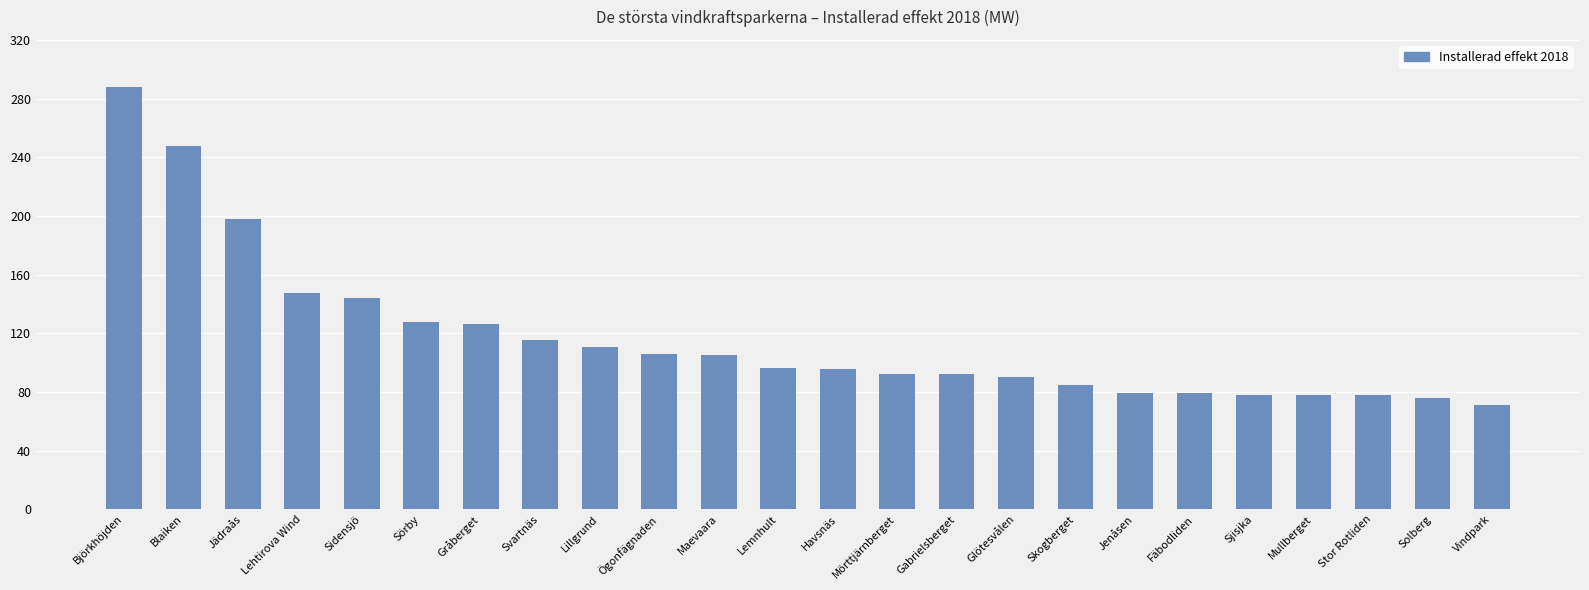

At which category does the chart reach its minimum across all series?

Vindpark